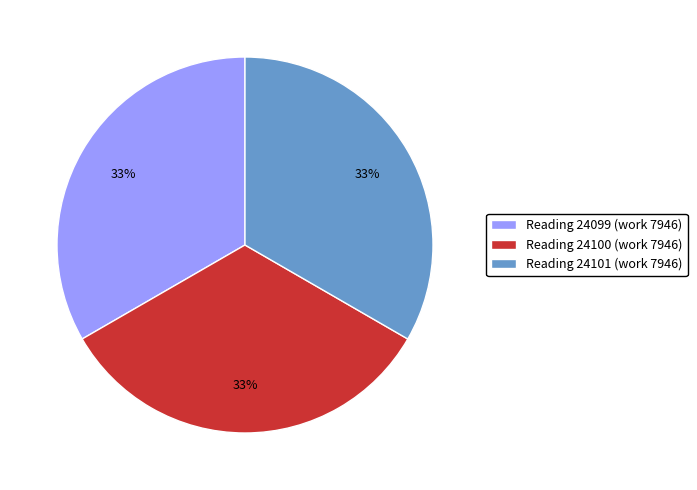

Is the sum of Reading 24100 (work 7946) and Reading 24101 (work 7946) greater than half?

Yes